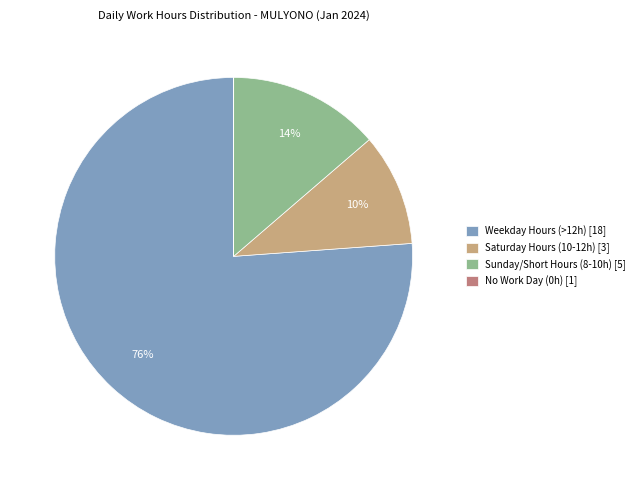

Is there a majority slice in this chart?

Yes